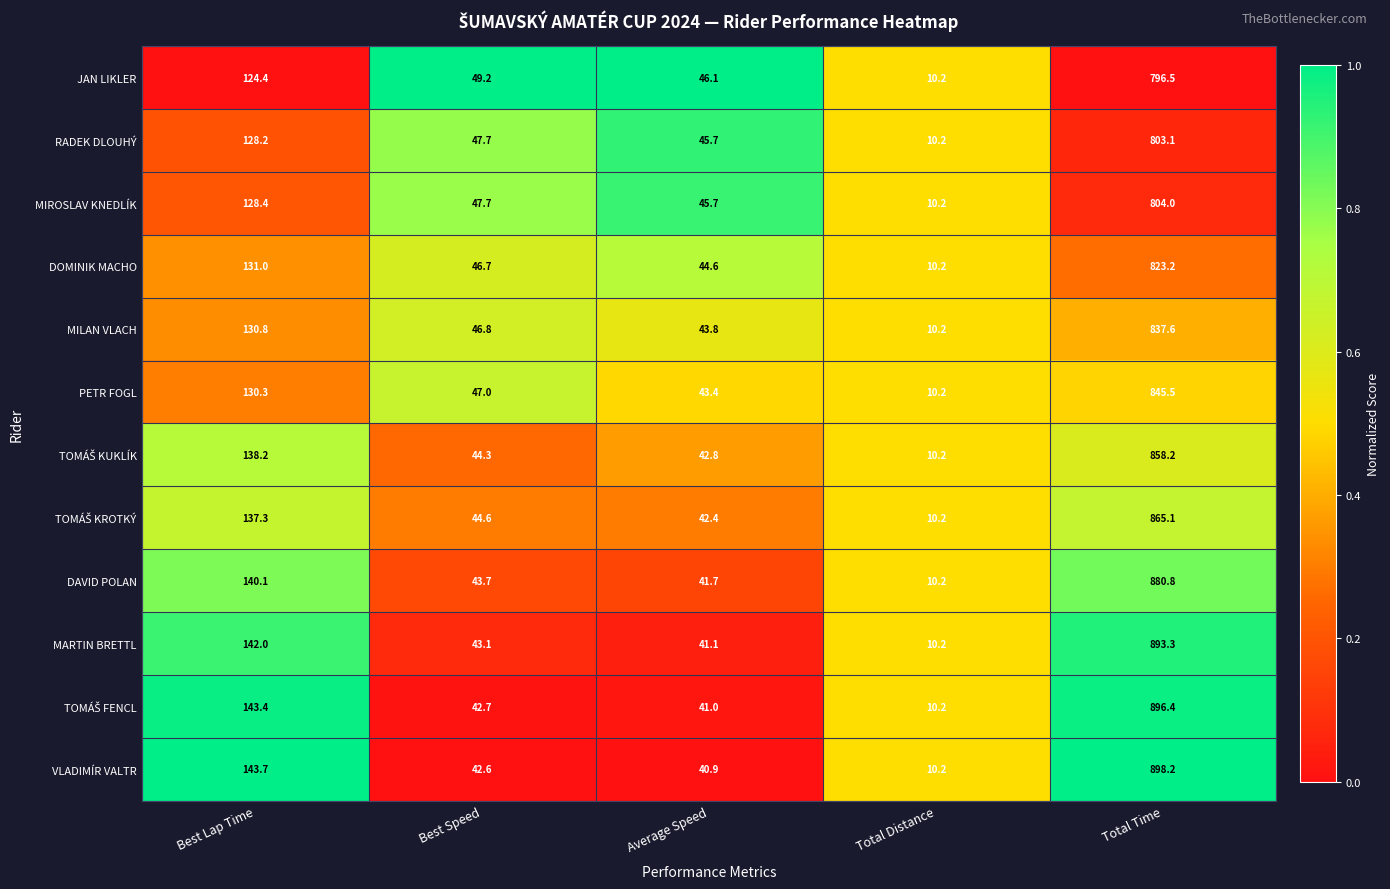

Which series has the largest total across all categories?

VLADIMÍR VALTR